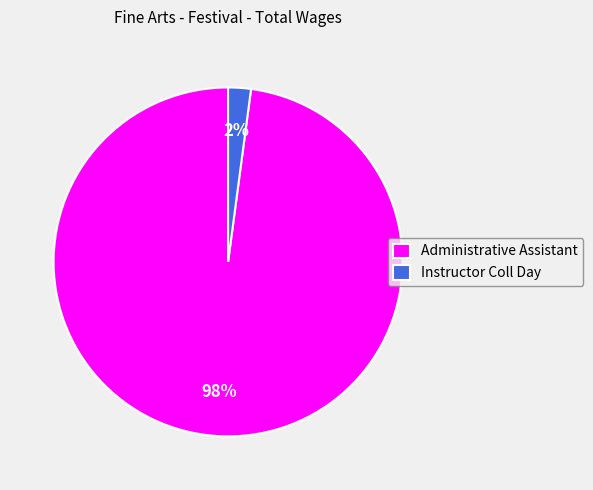

Combined, do Instructor Coll Day and Administrative Assistant account for over 50%?

Yes